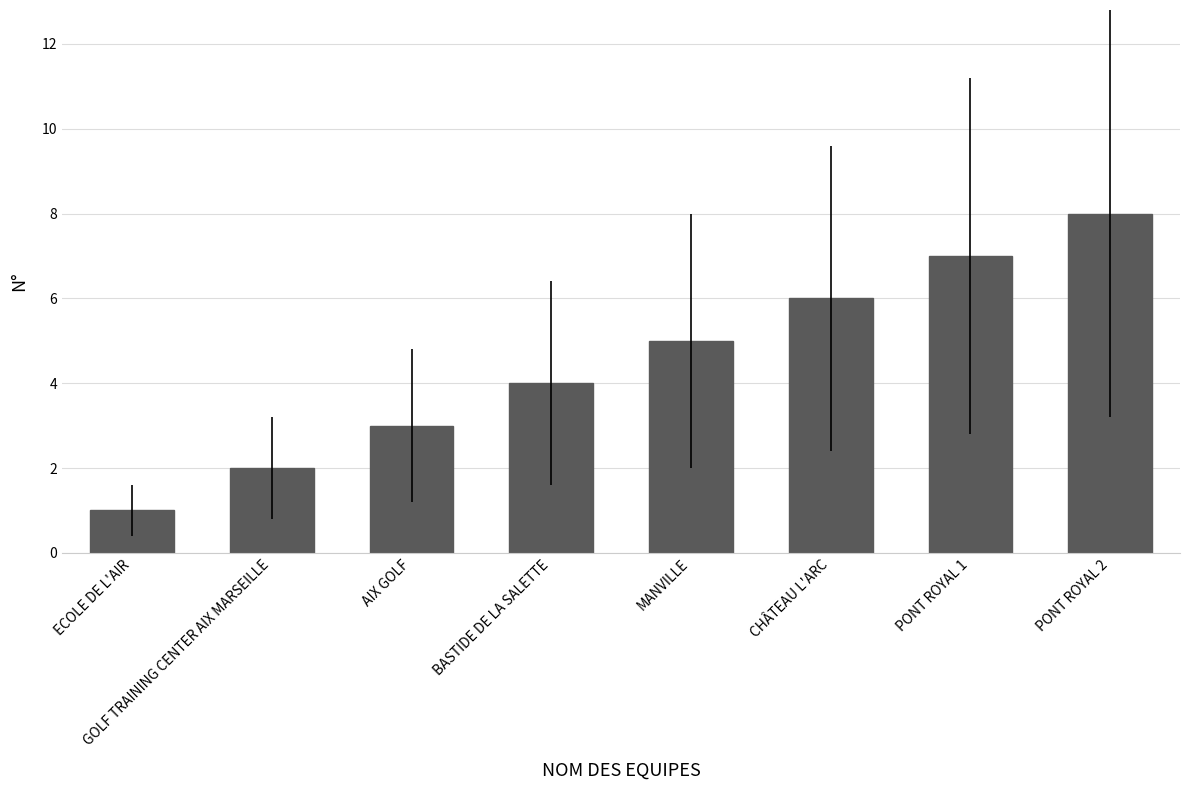

What is the smallest value displayed?

1